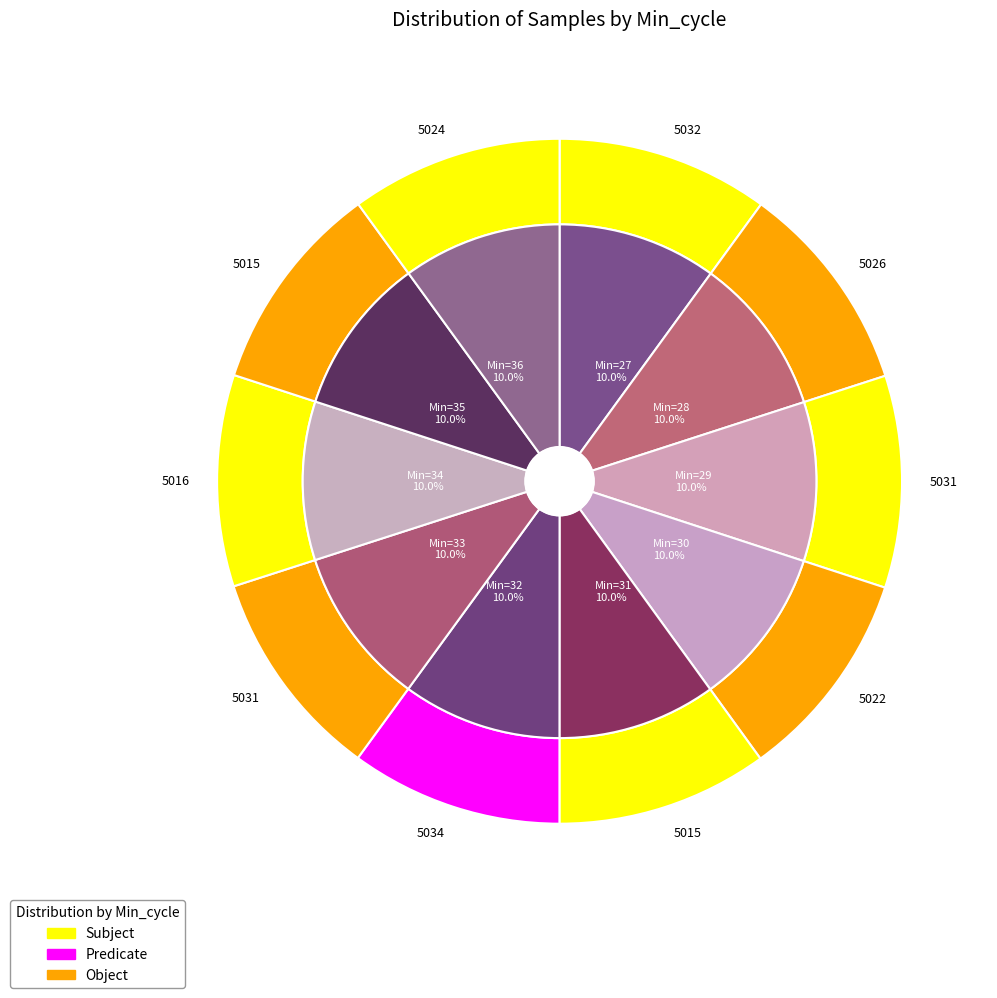

Does 31 account for over 50% of the chart?

No